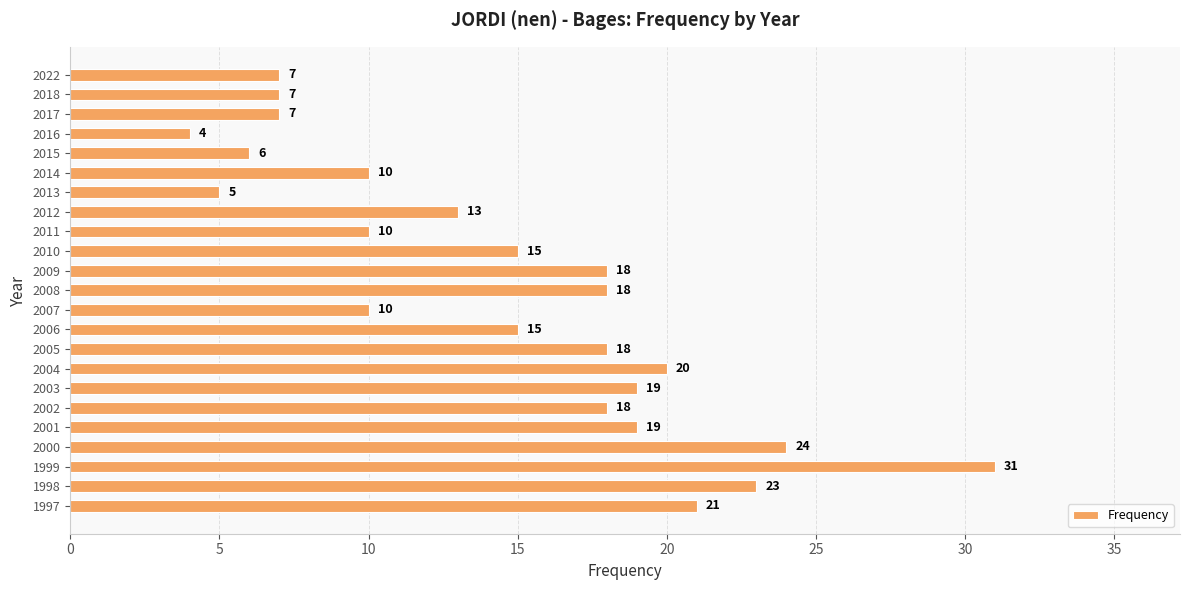

What is the change in value from 2013 to 2010?

+10